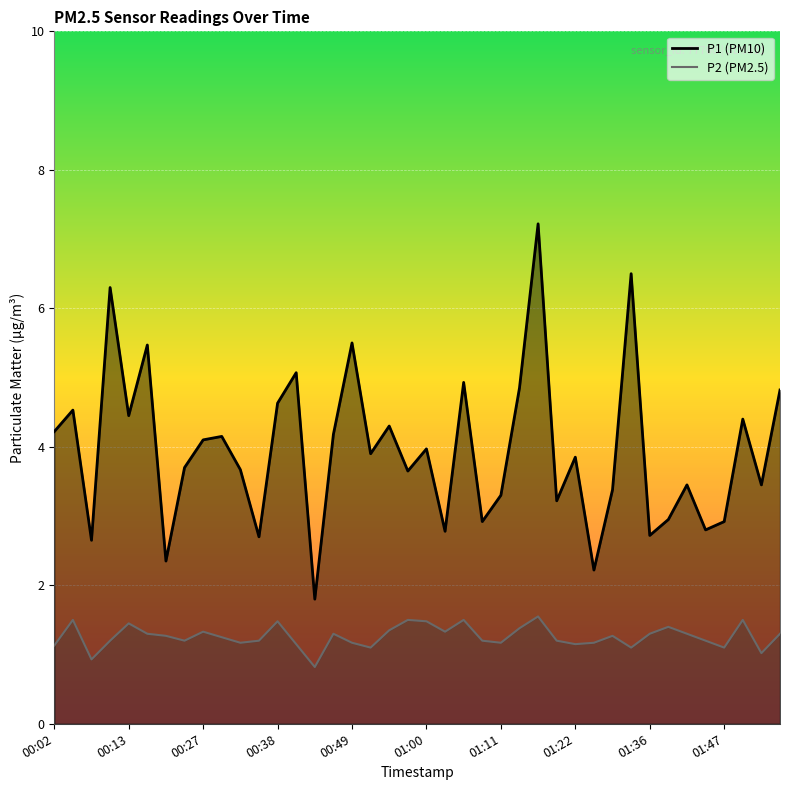

At which category is the sum across all series the highest?

01:16